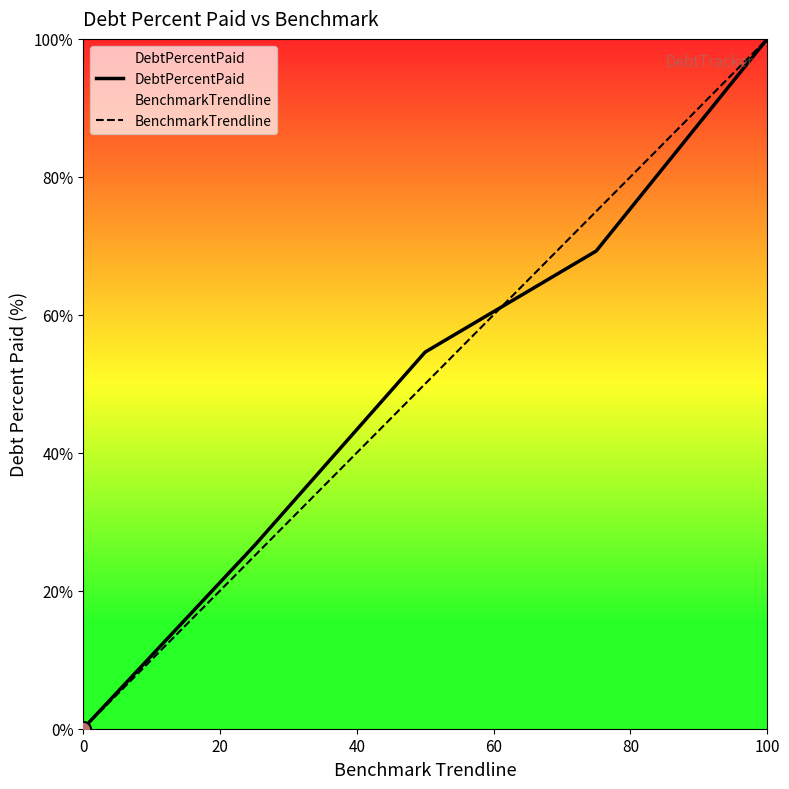

At which category is the sum across all series the highest?

100